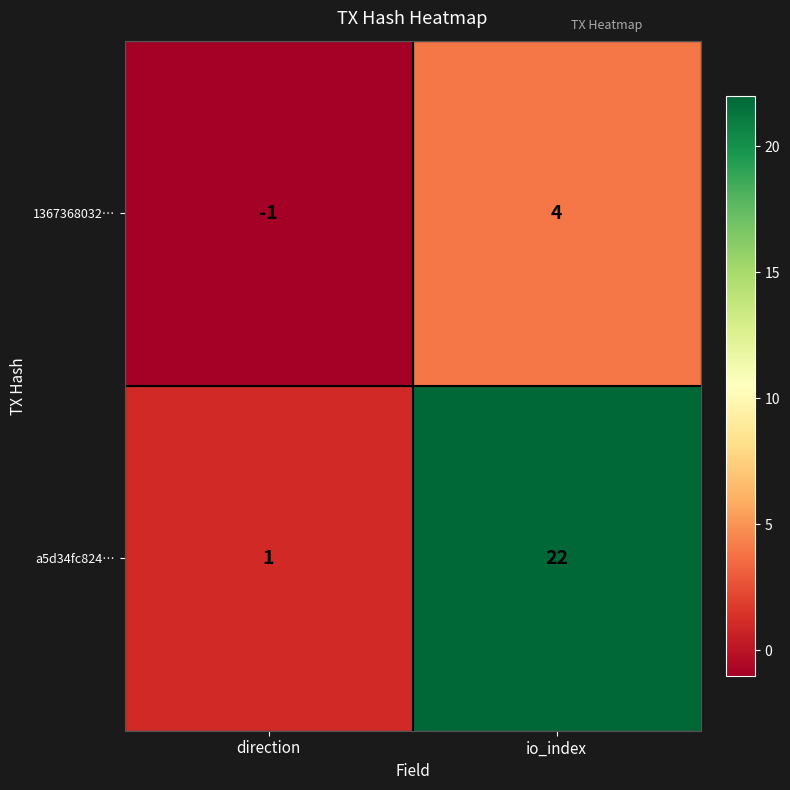

Reading right to left, transcribe all the data shown in this chart.

1367368032…: 4	-1
a5d34fc824…: 22	1